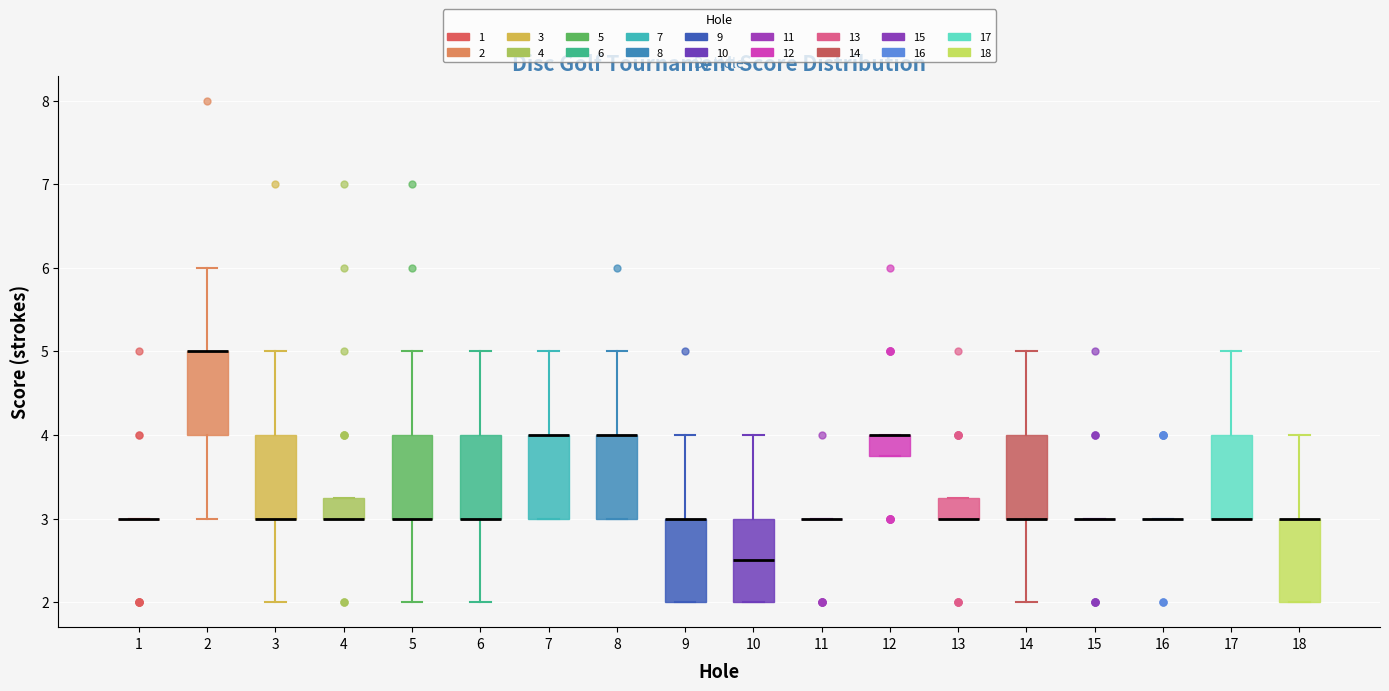

Reading left to right, transcribe this box plot: for each box, give where its median line is, the range the box spans, and where its two whiskers end, as read against the y-axis. The values are not printed on the chart, so give them approximately, as read against the axis.

1: box collapsed to a line at 3.0, whiskers 3.0 to 3.0
2: median 5.0 (drawn on the box's upper edge), box 4.0 to 5.0, whiskers 3.0 to 6.0
3: median 3.0 (drawn on the box's lower edge), box 3.0 to 4.0, whiskers 2.0 to 5.0
4: median 3.0 (drawn on the box's lower edge), box 3.0 to 3.3, whiskers 3.0 to 3.3
5: median 3.0 (drawn on the box's lower edge), box 3.0 to 4.0, whiskers 2.0 to 5.0
6: median 3.0 (drawn on the box's lower edge), box 3.0 to 4.0, whiskers 2.0 to 5.0
7: median 4.0 (drawn on the box's upper edge), box 3.0 to 4.0, whiskers 3.0 to 5.0
8: median 4.0 (drawn on the box's upper edge), box 3.0 to 4.0, whiskers 3.0 to 5.0
9: median 3.0 (drawn on the box's upper edge), box 2.0 to 3.0, whiskers 2.0 to 4.0
10: median 2.5, box 2.0 to 3.0, whiskers 2.0 to 4.0
11: box collapsed to a line at 3.0, whiskers 3.0 to 3.0
12: median 4.0 (drawn on the box's upper edge), box 3.8 to 4.0, whiskers 3.8 to 4.0
13: median 3.0 (drawn on the box's lower edge), box 3.0 to 3.3, whiskers 3.0 to 3.3
14: median 3.0 (drawn on the box's lower edge), box 3.0 to 4.0, whiskers 2.0 to 5.0
15: box collapsed to a line at 3.0, whiskers 3.0 to 3.0
16: box collapsed to a line at 3.0, whiskers 3.0 to 3.0
17: median 3.0 (drawn on the box's lower edge), box 3.0 to 4.0, whiskers 3.0 to 5.0
18: median 3.0 (drawn on the box's upper edge), box 2.0 to 3.0, whiskers 2.0 to 4.0